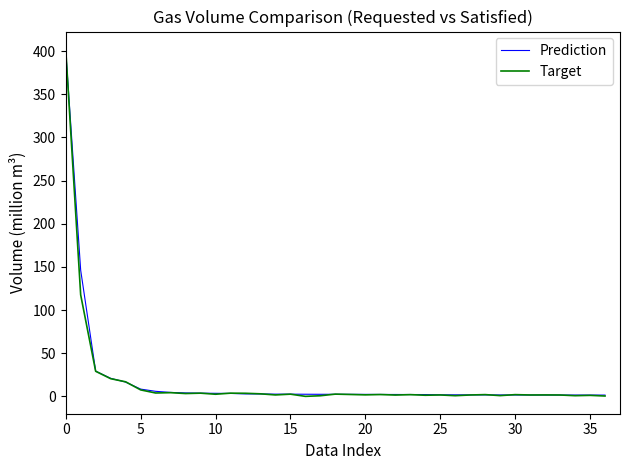

What are all the series names shown in the legend?

Prediction, Target